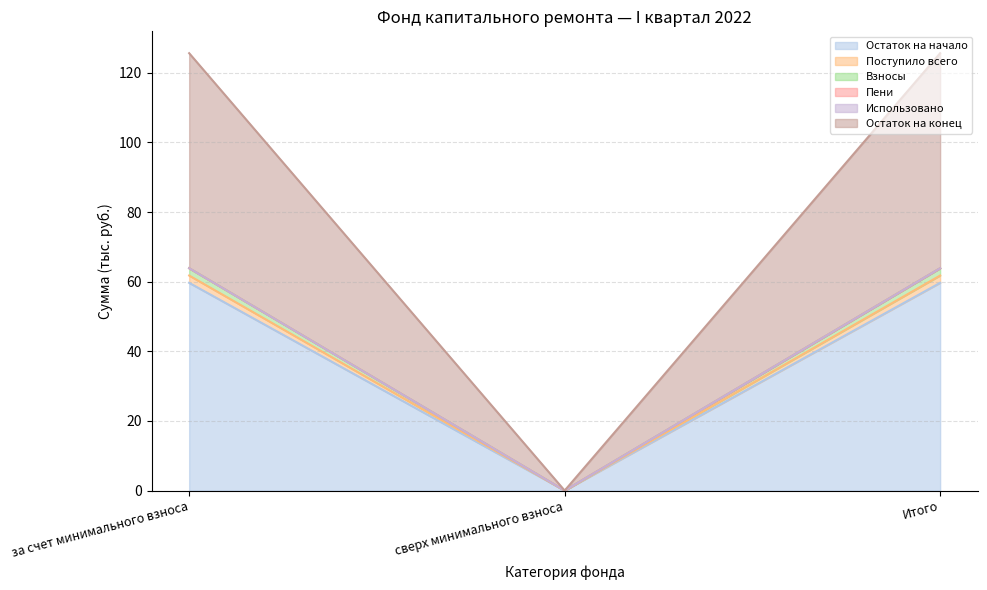

Does the chart have visible grid lines?

Yes